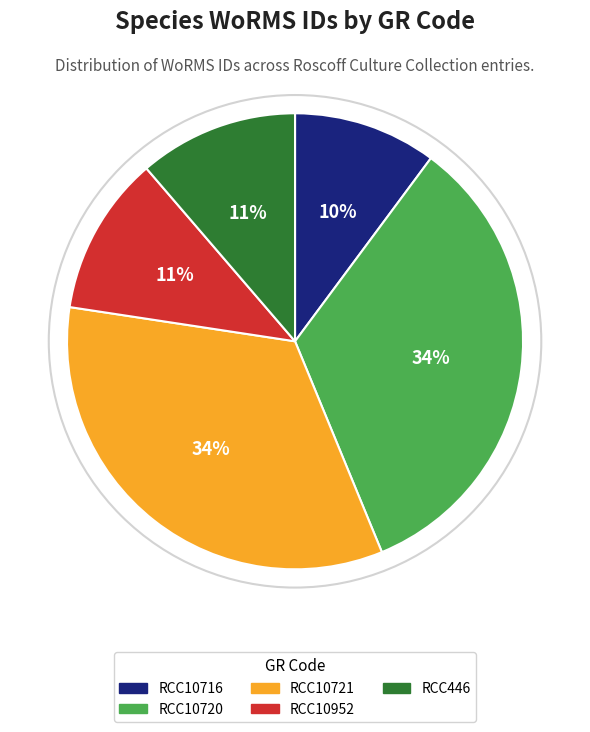

Is it true that RCC10716 is 3% of the pie?

False